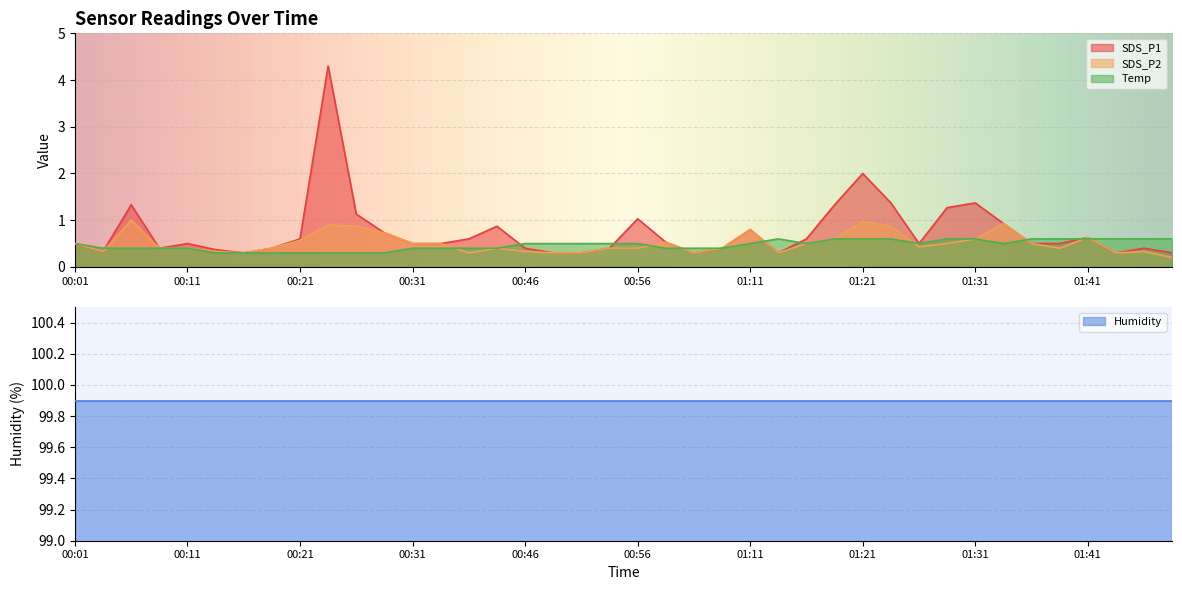

At how many categories does at least one series exceed 1?

9